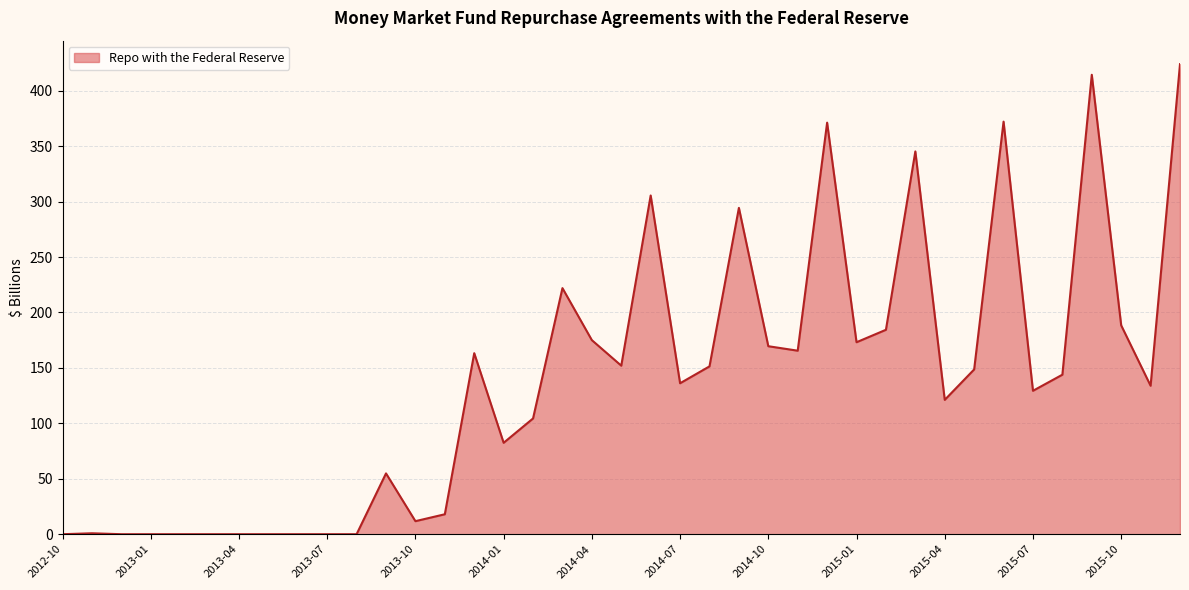

What is the difference between the maximum and minimum values?

424.0